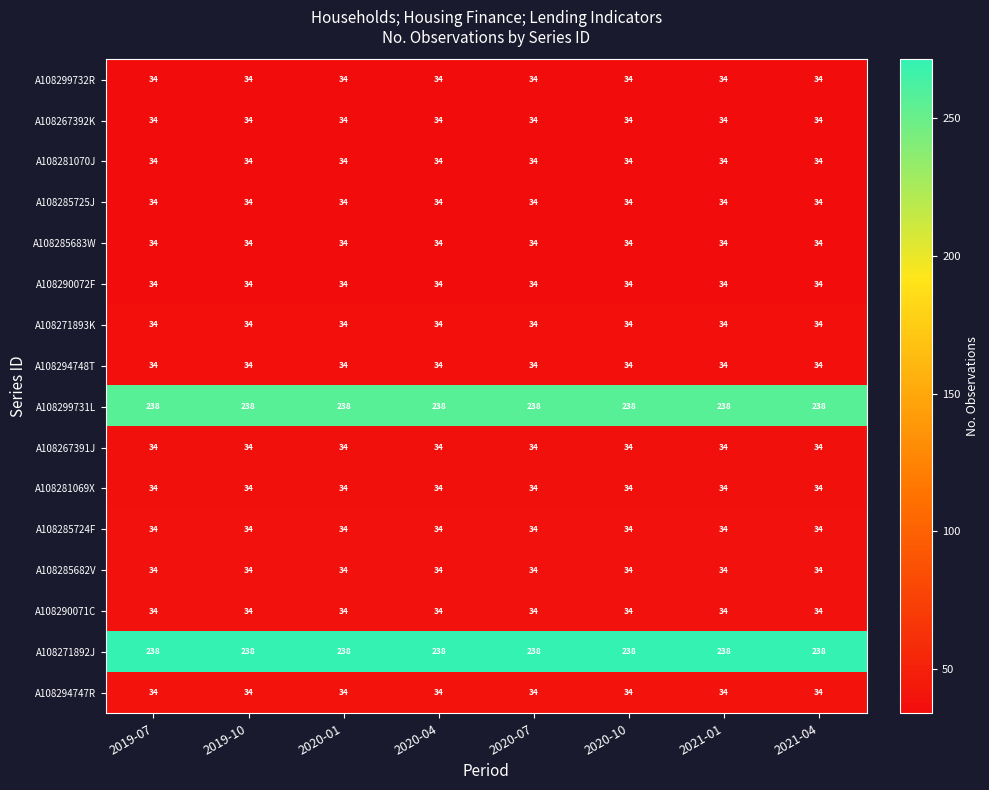

What is the sum of the A108267391J values at 2020-10 and 2020-07?

68